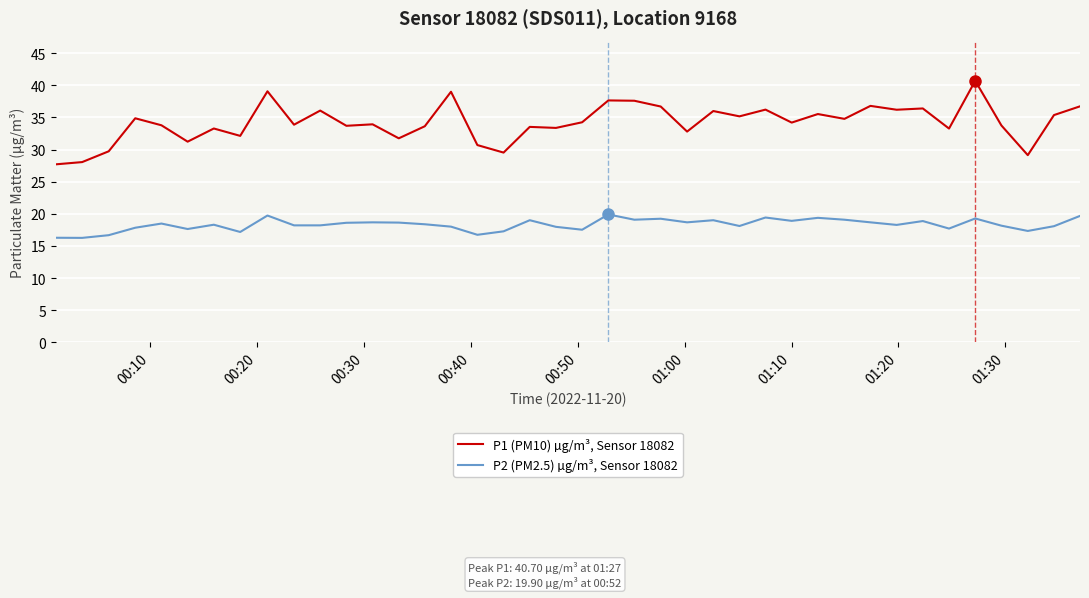

List the series in order of their peak value, lowest first.

P2 (PM2.5) µg/m³, Sensor 18082, P1 (PM10) µg/m³, Sensor 18082